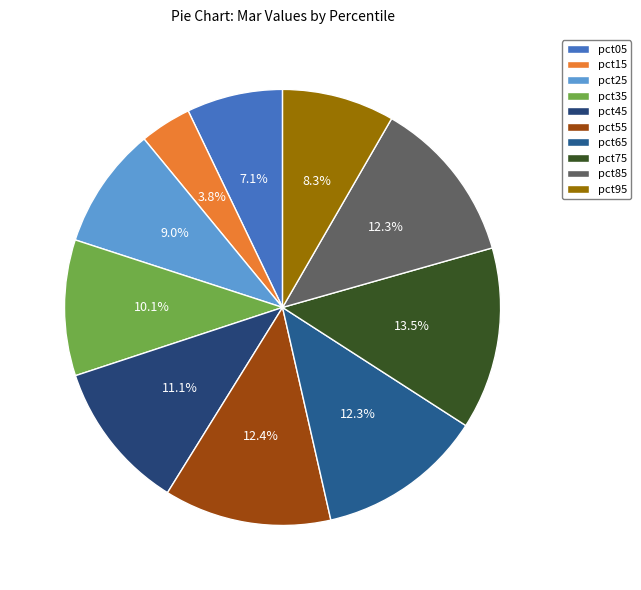

Which slice is the smallest?

pct15